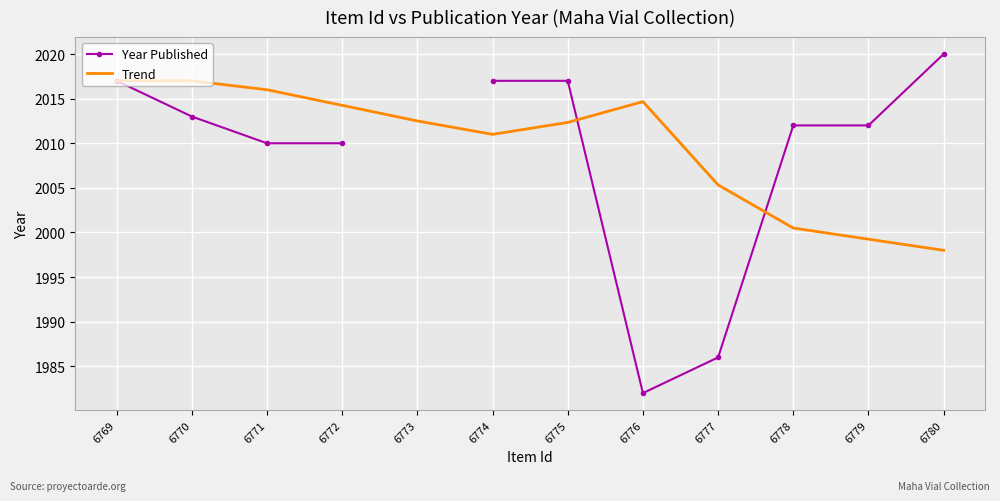

Rank the series by their average value, from lowest to highest.

Year Published, Trend